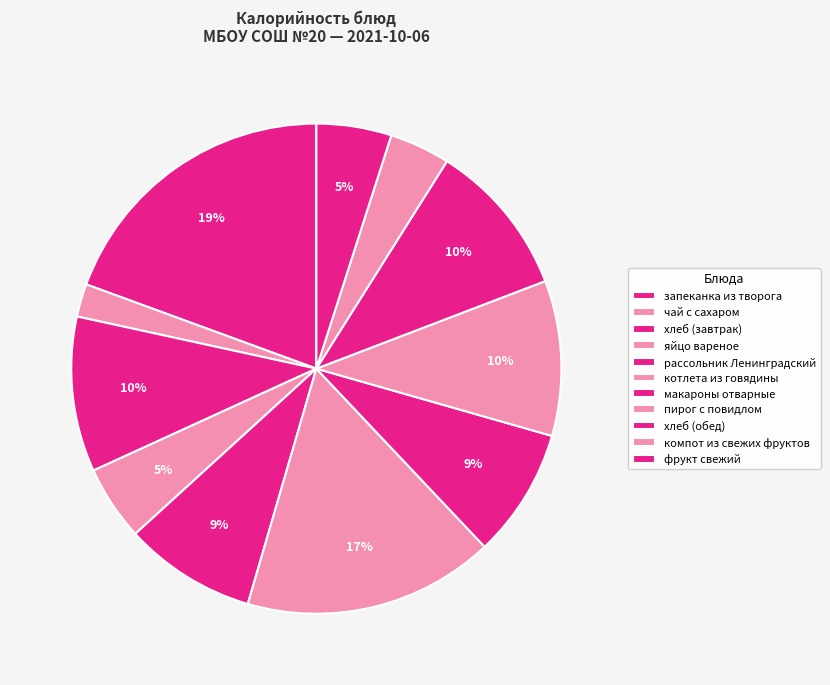

How many segments does this pie chart have?

11